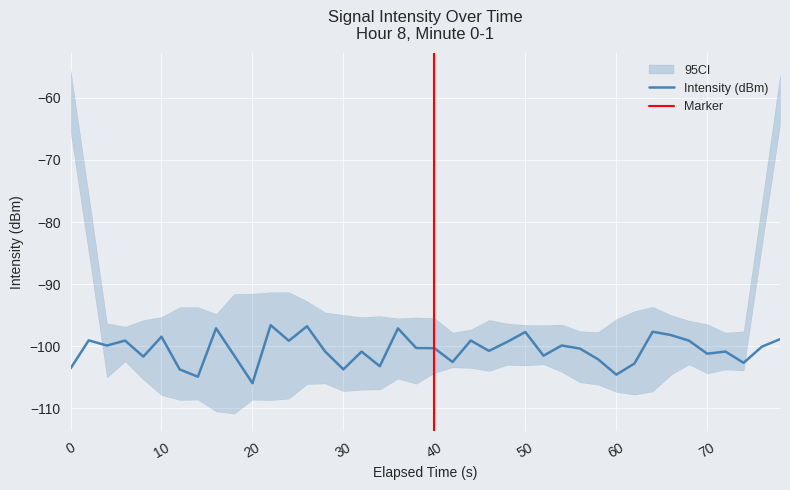

How many lines are shown in the chart?

1